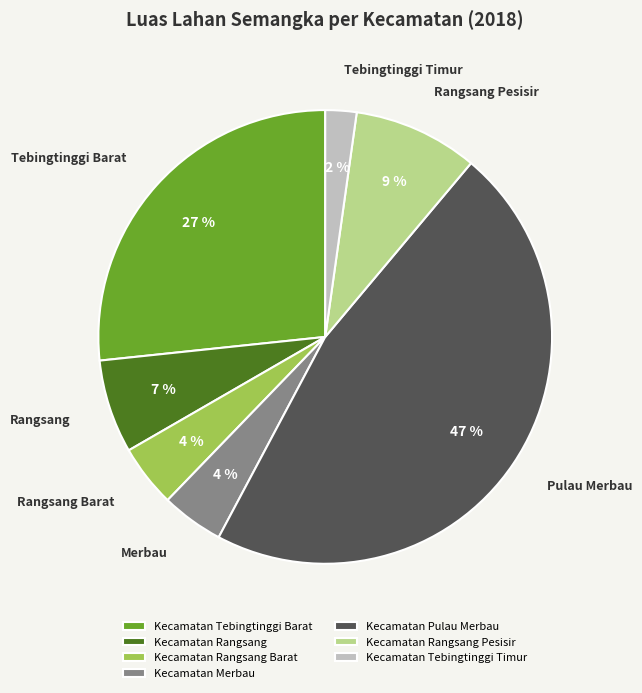

Combined, do Kecamatan Rangsang Pesisir and Kecamatan Rangsang Barat account for over 50%?

No